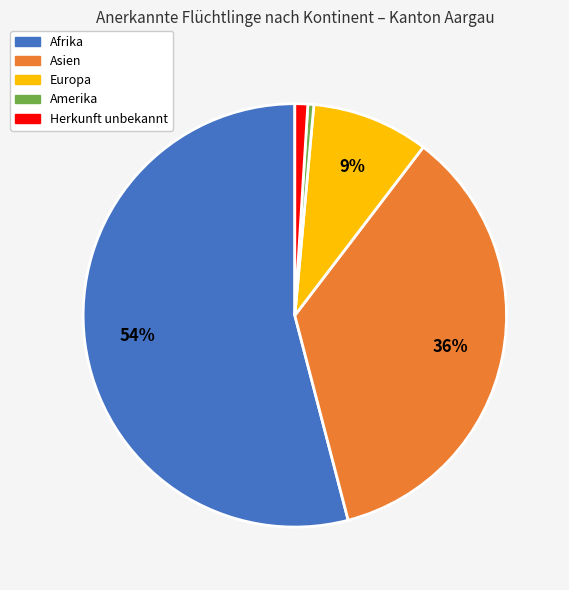

Which slice is the largest?

Afrika